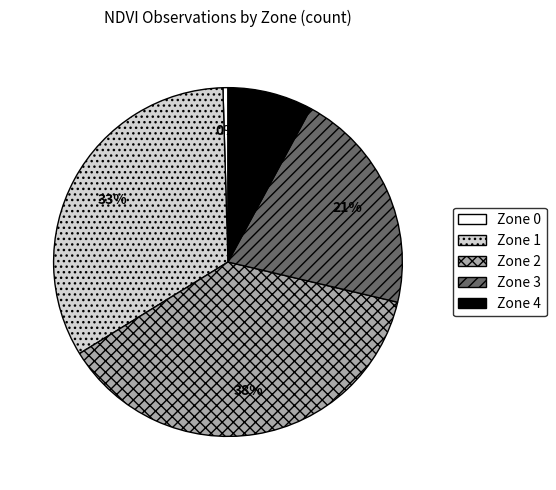

Is there a majority slice in this chart?

No